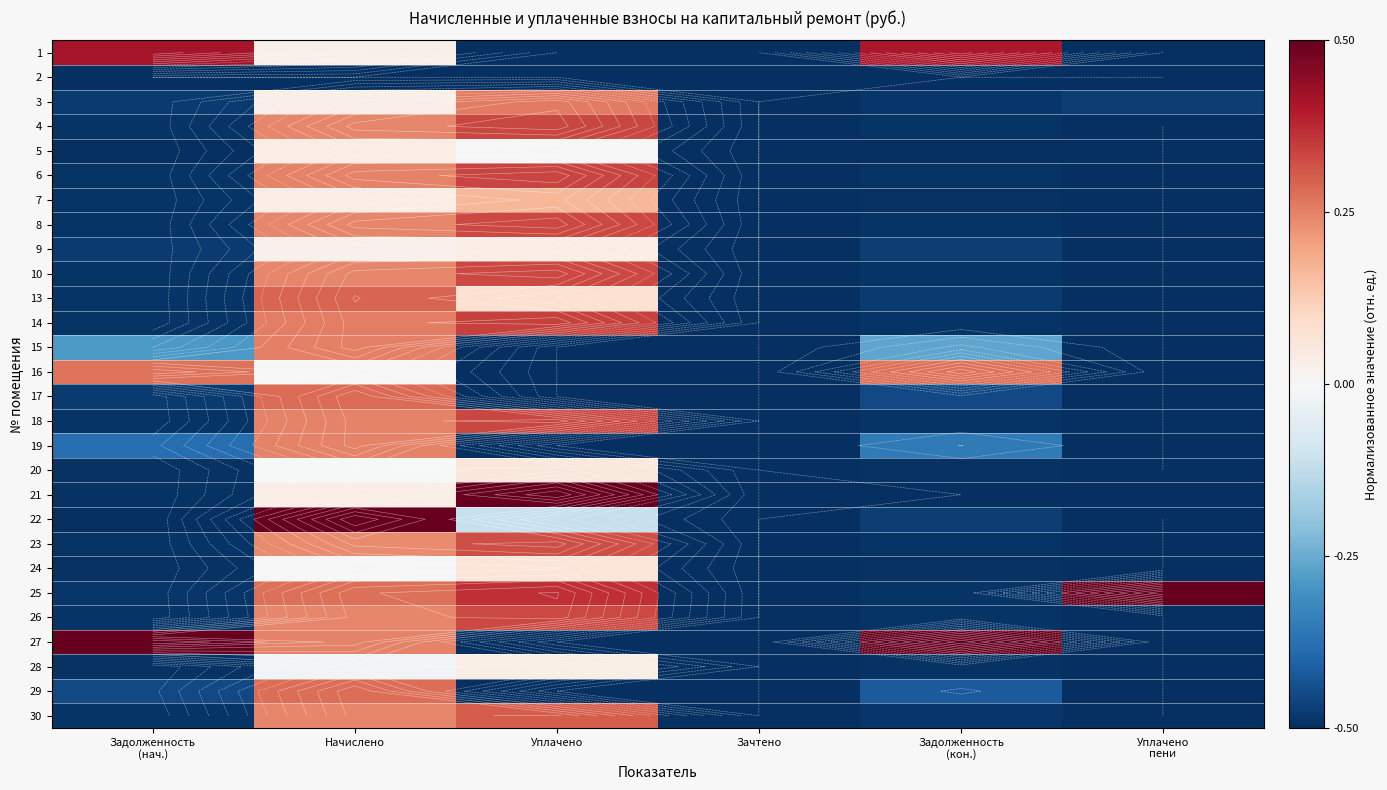

At which category does the chart reach its peak across all series?

Уплачено